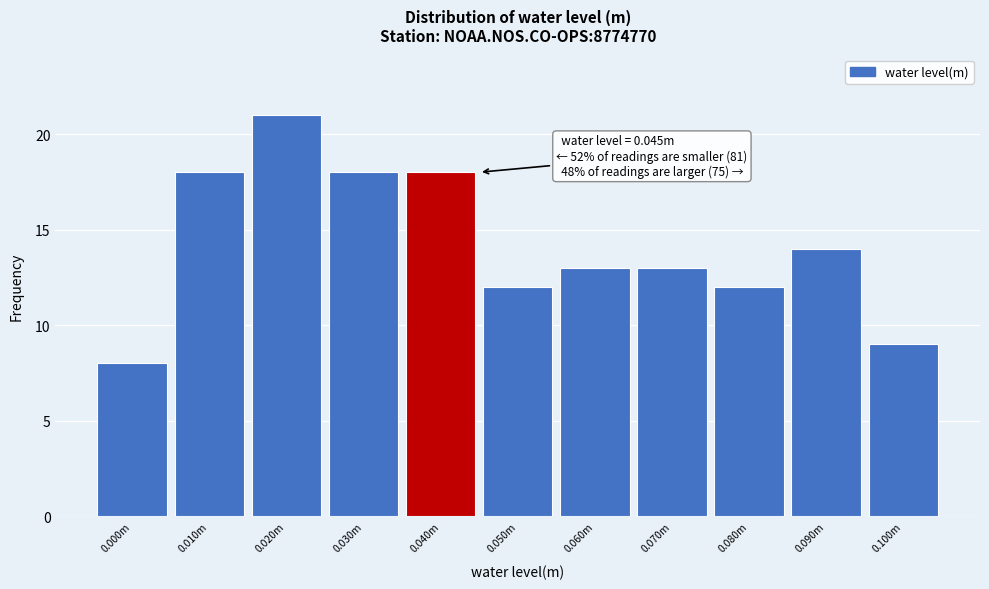

Reading left to right, what are all the values shown in this chart?

8	18	21	18	18	12	13	13	12	14	9